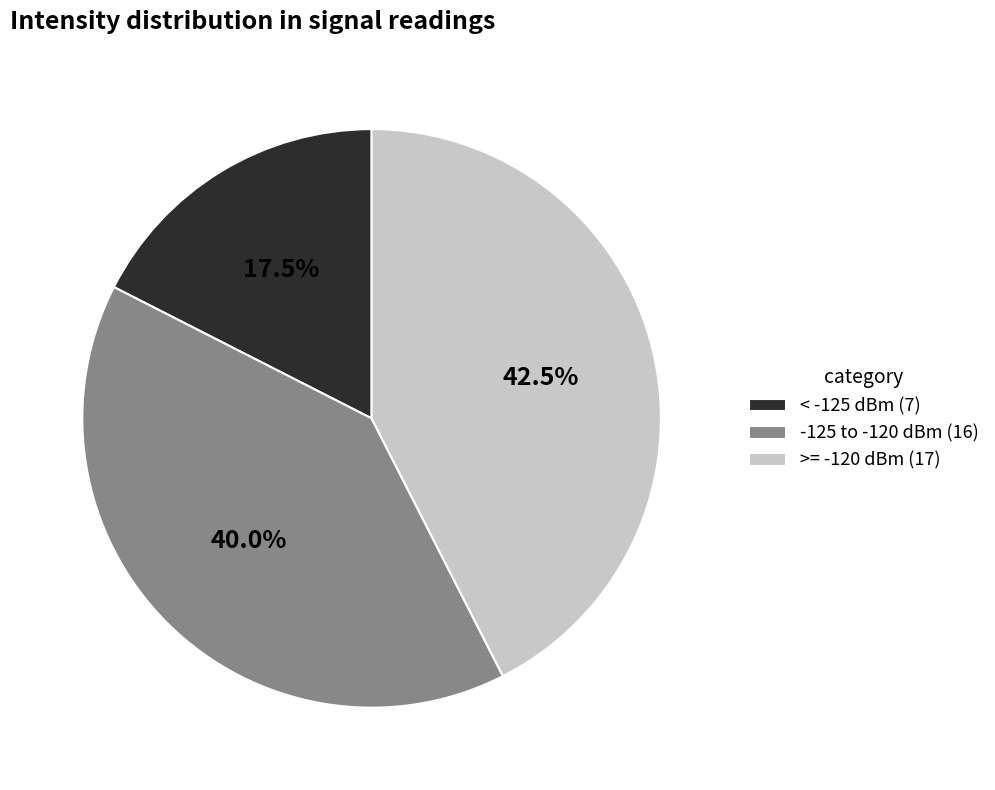

Between < -125 dBm (7) and -125 to -120 dBm (16), which is larger?

-125 to -120 dBm (16)